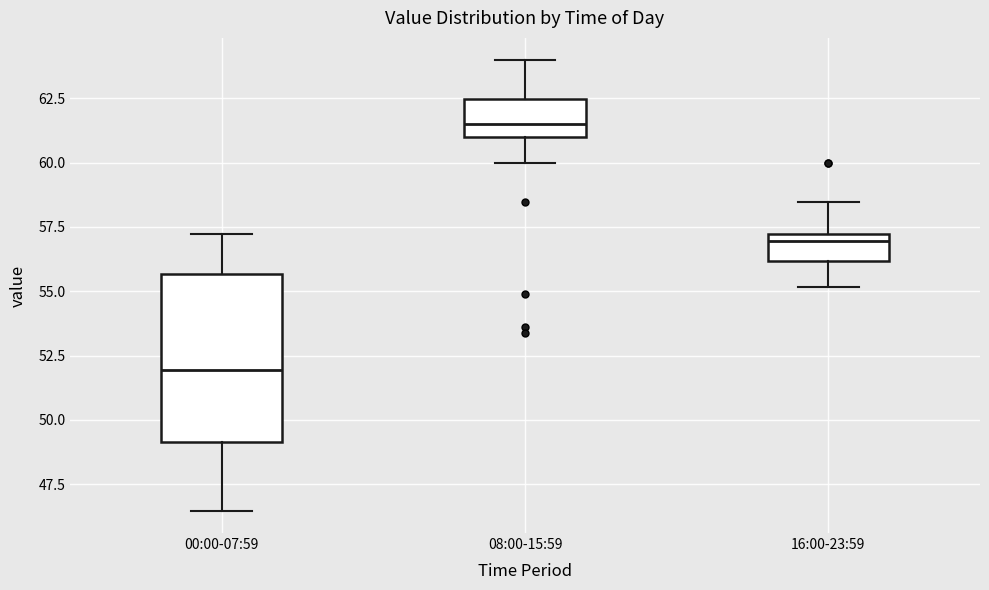

Reading left to right, read every box against the y-axis: the position of its median line, the range the box covers, and the ends of its whiskers. The values are not printed on the chart, so give them approximately, as read against the axis.

00:00-07:59: median 52.0, box 49.0 to 55.5, whiskers 46.5 to 57.0
08:00-15:59: median 61.5, box 61.0 to 62.5, whiskers 60.0 to 64.0
16:00-23:59: median 57.0 (just below the box's upper edge), box 56.0 to 57.0, whiskers 55.0 to 58.5